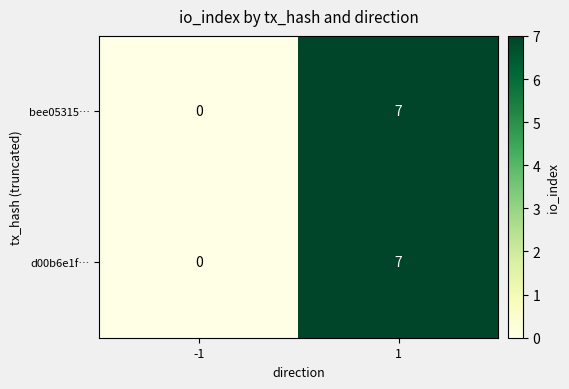

At which category is the sum across all series the highest?

1